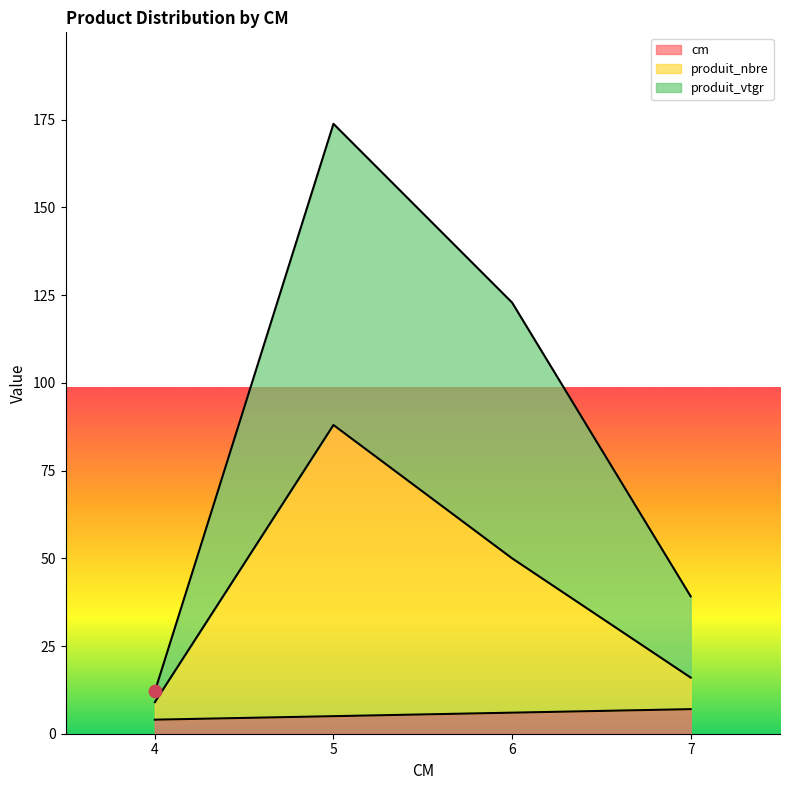

Which series contains the highest Y value?

produit_vtgr